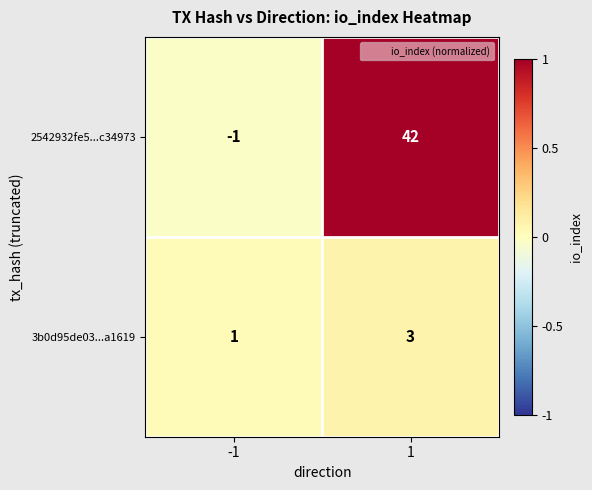

What is the sum of the 2542932fe5...c34973 values at -1 and 1?

41